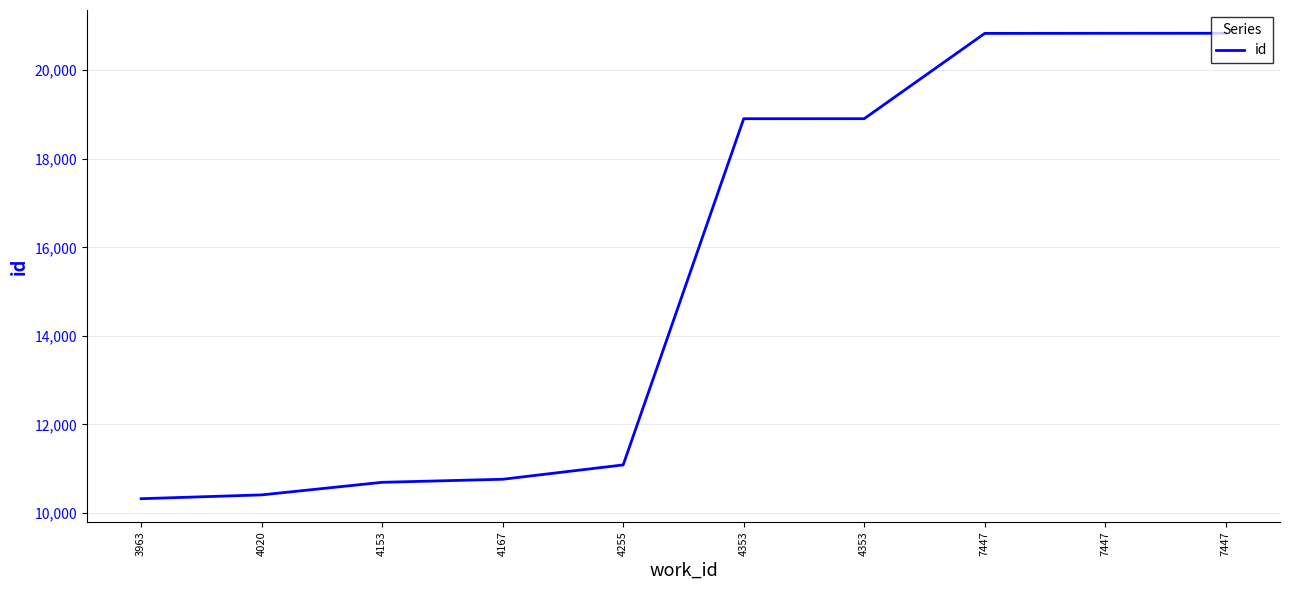

What is the change in value from 4153 to 7447?

+10139